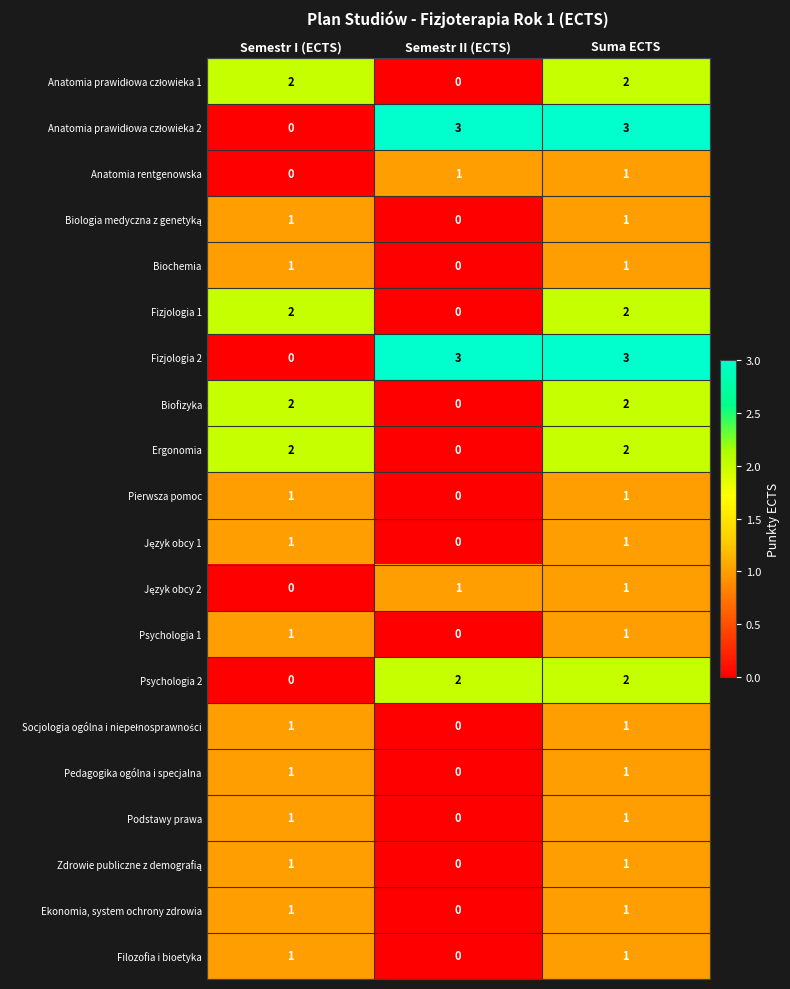

What is the total value across all series at Suma ECTS?

29